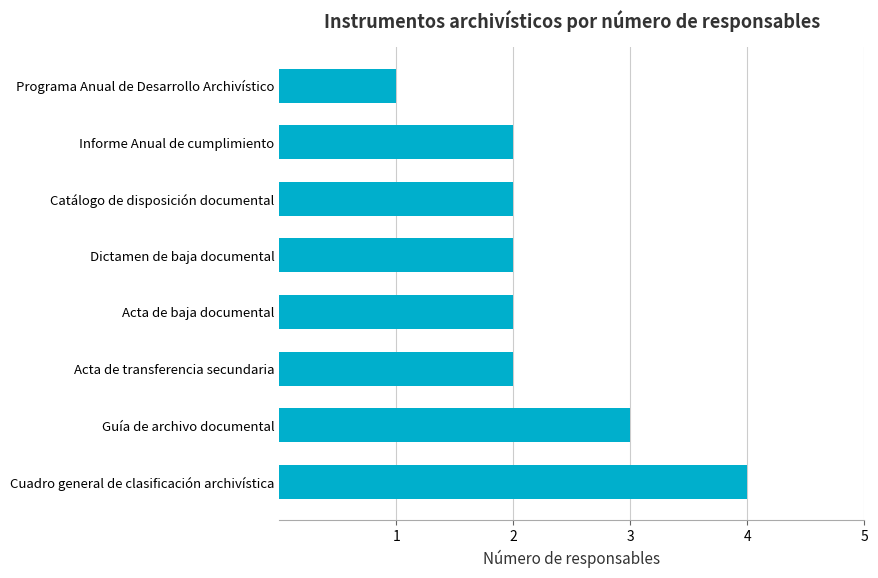

Count the values in the range 2 to 3.

6